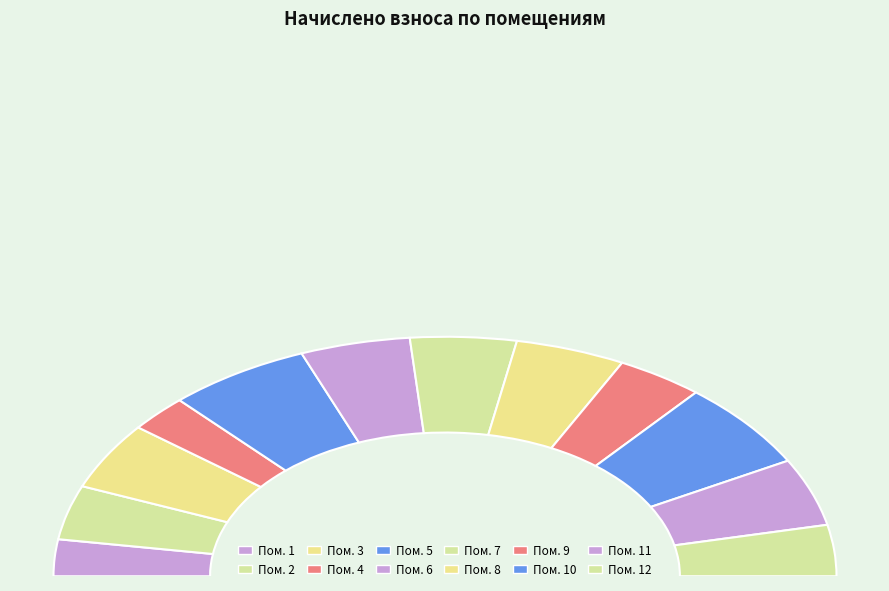

Does 2 represent more than half of the total?

No